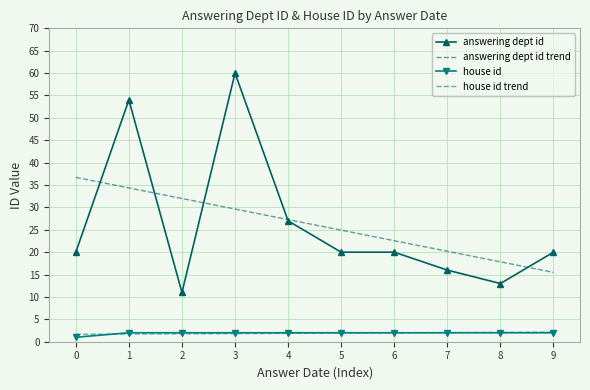

True or false: answering dept id trend and house id intersect in this chart.

False